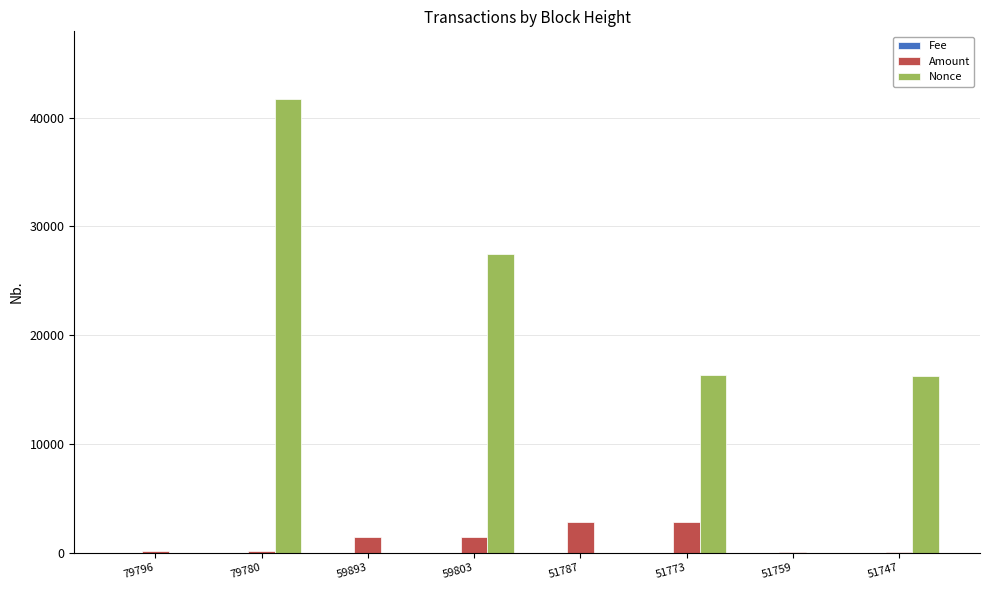

What is the average value of the Nonce series?

12723.6